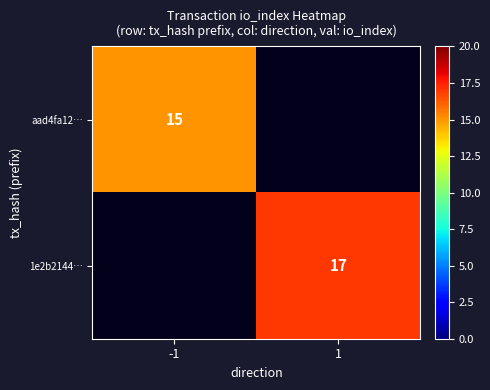

Is it true that 1e2b2144… equals 5 at 1?

False